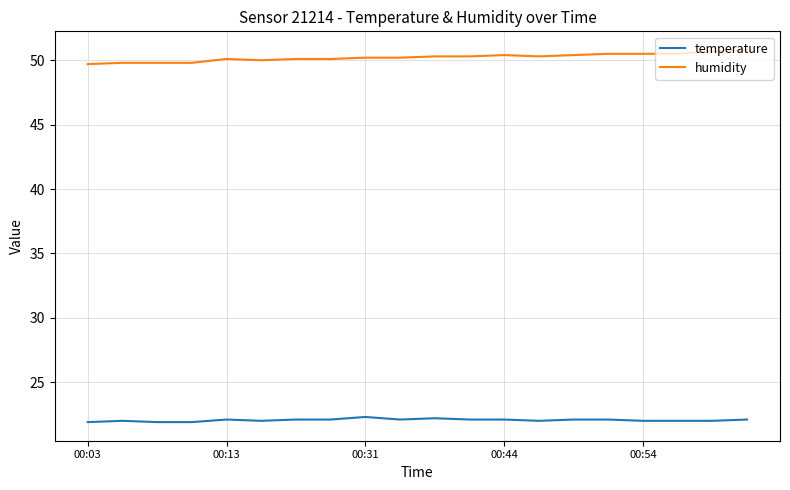

What is the lowest value of the humidity series?

49.7